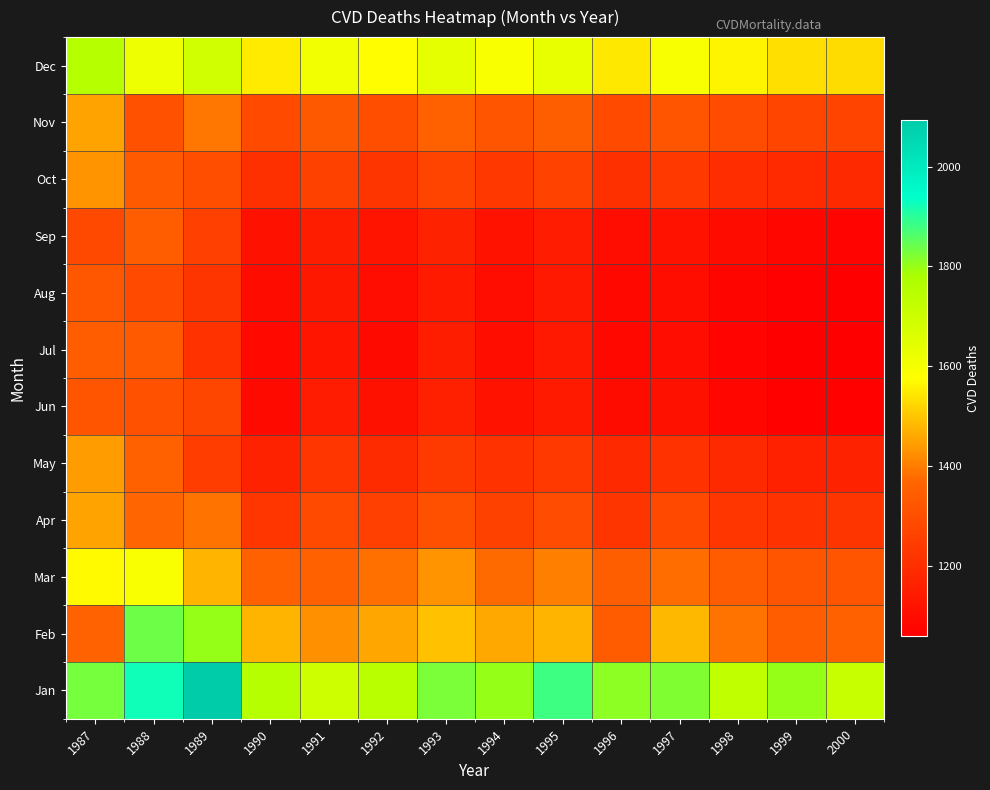

Reading left to right, list all the values displayed in this chart.

Jan: 1987=1831	1988=1923	1989=2094	1990=1753	1991=1697	1992=1744	1993=1825	1994=1801	1995=1880	1996=1811	1997=1822	1998=1730	1999=1801	2000=1709
Feb: 1987=1361	1988=1839	1989=1800	1990=1480	1991=1428	1992=1459	1993=1494	1994=1463	1995=1477	1996=1342	1997=1481	1998=1390	1999=1345	2000=1356
Mar: 1987=1569	1988=1592	1989=1479	1990=1355	1991=1356	1992=1387	1993=1432	1994=1379	1995=1407	1996=1348	1997=1380	1998=1342	1999=1319	2000=1321
Apr: 1987=1454	1988=1369	1989=1388	1990=1226	1991=1290	1992=1256	1993=1303	1994=1261	1995=1293	1996=1222	1997=1286	1998=1229	1999=1215	2000=1224
May: 1987=1447	1988=1351	1989=1246	1990=1168	1991=1229	1992=1196	1993=1238	1994=1214	1995=1237	1996=1186	1997=1215	1998=1188	1999=1161	2000=1168
Jun: 1987=1316	1988=1308	1989=1276	1990=1096	1991=1145	1992=1114	1993=1157	1994=1118	1995=1144	1996=1097	1997=1116	1998=1082	1999=1071	2000=1072
Jul: 1987=1345	1988=1335	1989=1216	1990=1090	1991=1126	1992=1095	1993=1151	1994=1108	1995=1140	1996=1087	1997=1103	1998=1076	1999=1063	2000=1060
Aug: 1987=1325	1988=1290	1989=1224	1990=1098	1991=1133	1992=1102	1993=1143	1994=1103	1995=1137	1996=1085	1997=1106	1998=1080	1999=1067	2000=1062
Sep: 1987=1280	1988=1346	1989=1254	1990=1113	1991=1152	1992=1122	1993=1166	1994=1118	1995=1148	1996=1103	1997=1119	1998=1097	1999=1082	2000=1074
Oct: 1987=1433	1988=1338	1989=1302	1990=1207	1991=1258	1992=1222	1993=1266	1994=1232	1995=1263	1996=1207	1997=1236	1998=1201	1999=1192	2000=1188
Nov: 1987=1455	1988=1307	1989=1393	1990=1290	1991=1332	1992=1300	1993=1351	1994=1316	1995=1349	1996=1287	1997=1320	1998=1291	1999=1271	2000=1268
Dec: 1987=1751	1988=1620	1989=1691	1990=1551	1991=1609	1992=1575	1993=1640	1994=1589	1995=1630	1996=1548	1997=1597	1998=1563	1999=1533	2000=1530